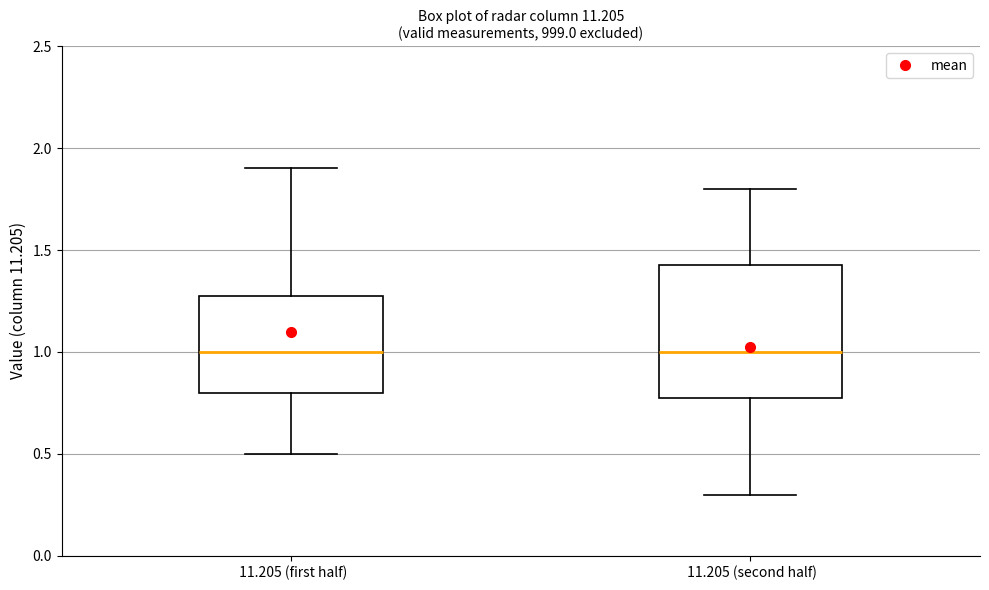

Comparing the boxes themselves (not the whiskers), which one is the tallest?

11.205 (second half)